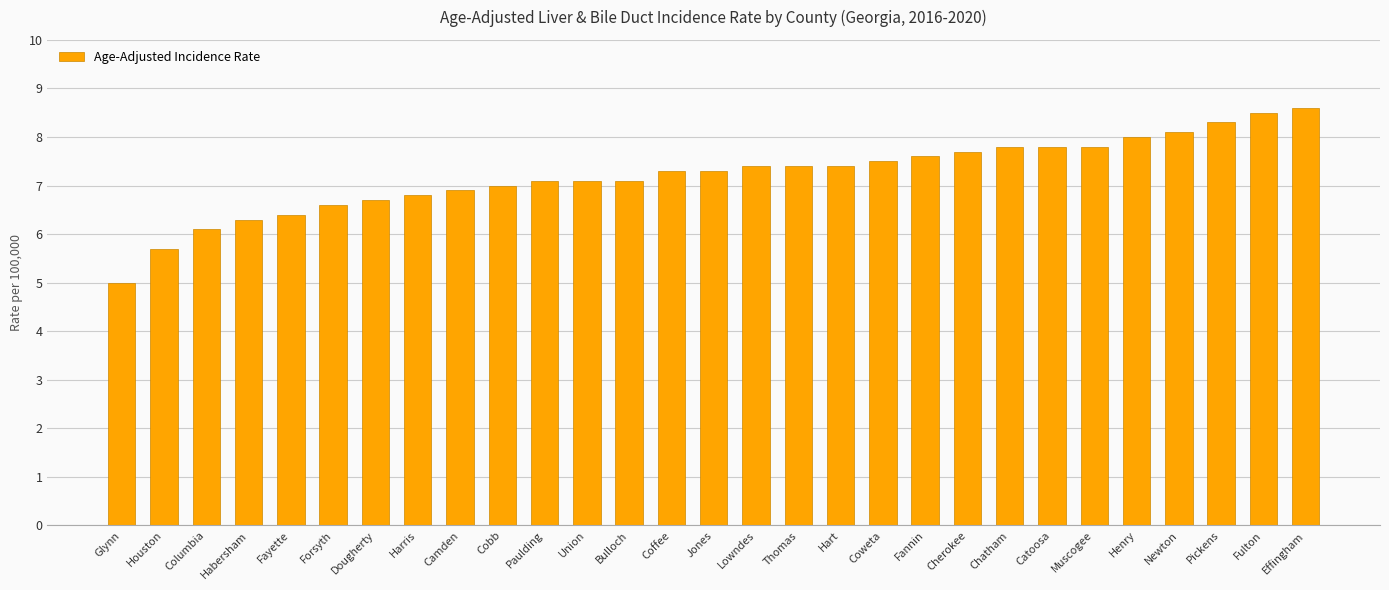

Reading left to right, transcribe all the data shown in this chart.

5.0	5.7	6.1	6.3	6.4	6.6	6.7	6.8	6.9	7.0	7.1	7.1	7.1	7.3	7.3	7.4	7.4	7.4	7.5	7.6	7.7	7.8	7.8	7.8	8.0	8.1	8.3	8.5	8.6